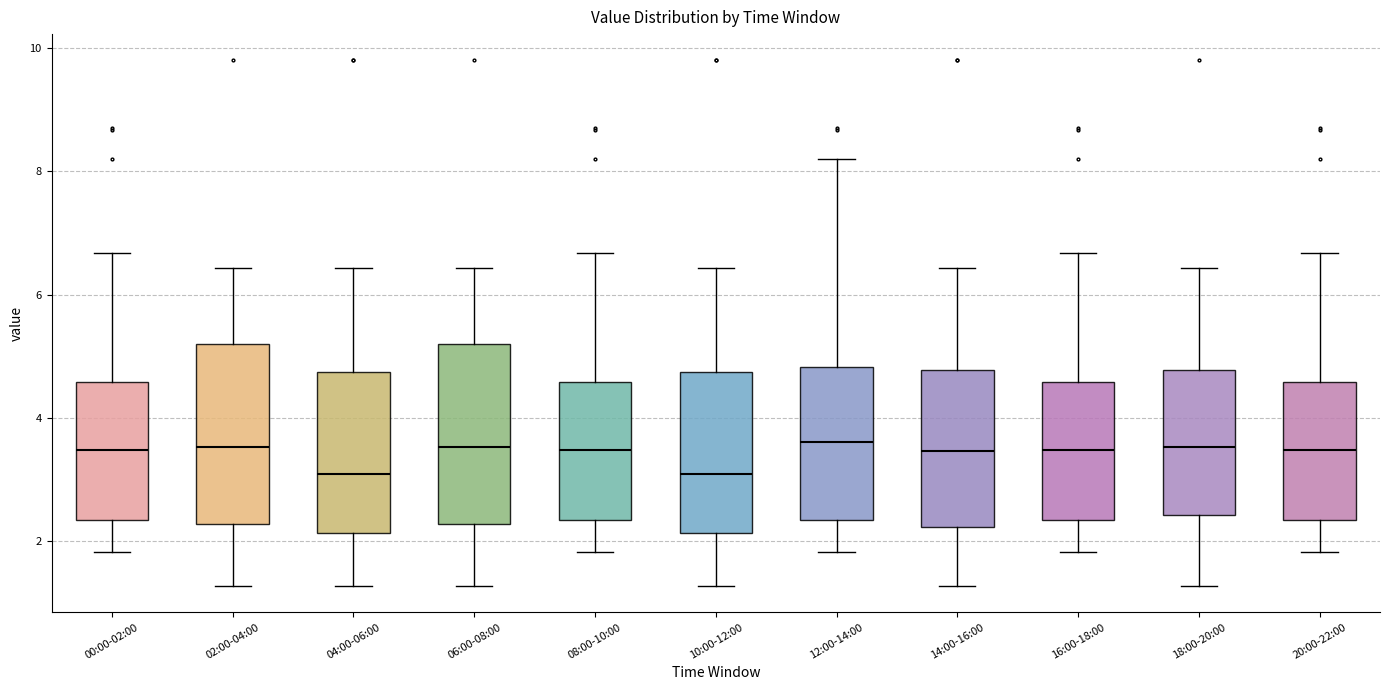

Reading left to right, read every box against the y-axis: the position of its median line, the range the box covers, and the ends of its whiskers. The values are not printed on the chart, so give them approximately, as read against the axis.

00:00-02:00: median 3.4, box 2.4 to 4.6, whiskers 1.8 to 6.6
02:00-04:00: median 3.6, box 2.2 to 5.2, whiskers 1.2 to 6.4
04:00-06:00: median 3.0, box 2.2 to 4.8, whiskers 1.2 to 6.4
06:00-08:00: median 3.6, box 2.2 to 5.2, whiskers 1.2 to 6.4
08:00-10:00: median 3.4, box 2.4 to 4.6, whiskers 1.8 to 6.6
10:00-12:00: median 3.0, box 2.2 to 4.8, whiskers 1.2 to 6.4
12:00-14:00: median 3.6, box 2.4 to 4.8, whiskers 1.8 to 8.2
14:00-16:00: median 3.4, box 2.2 to 4.8, whiskers 1.2 to 6.4
16:00-18:00: median 3.4, box 2.4 to 4.6, whiskers 1.8 to 6.6
18:00-20:00: median 3.6, box 2.4 to 4.8, whiskers 1.2 to 6.4
20:00-22:00: median 3.4, box 2.4 to 4.6, whiskers 1.8 to 6.6